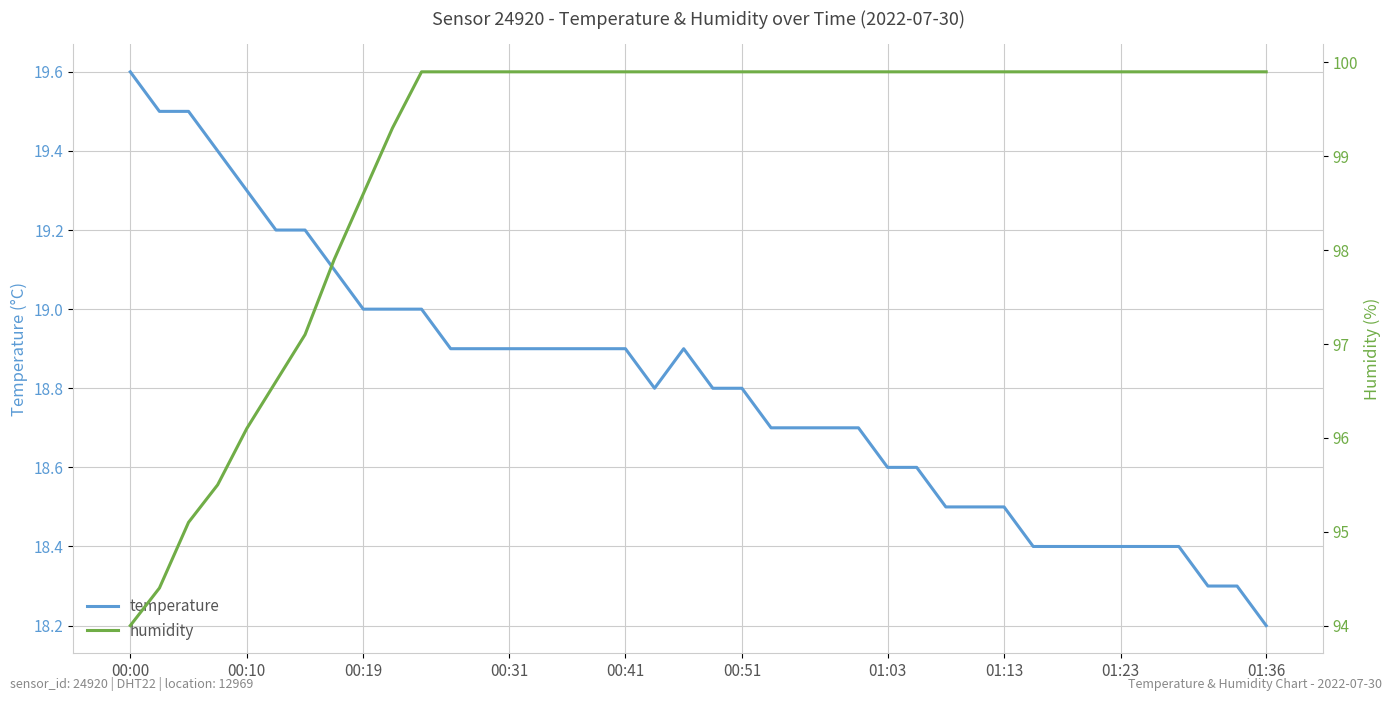

How many lines are shown in the chart?

2